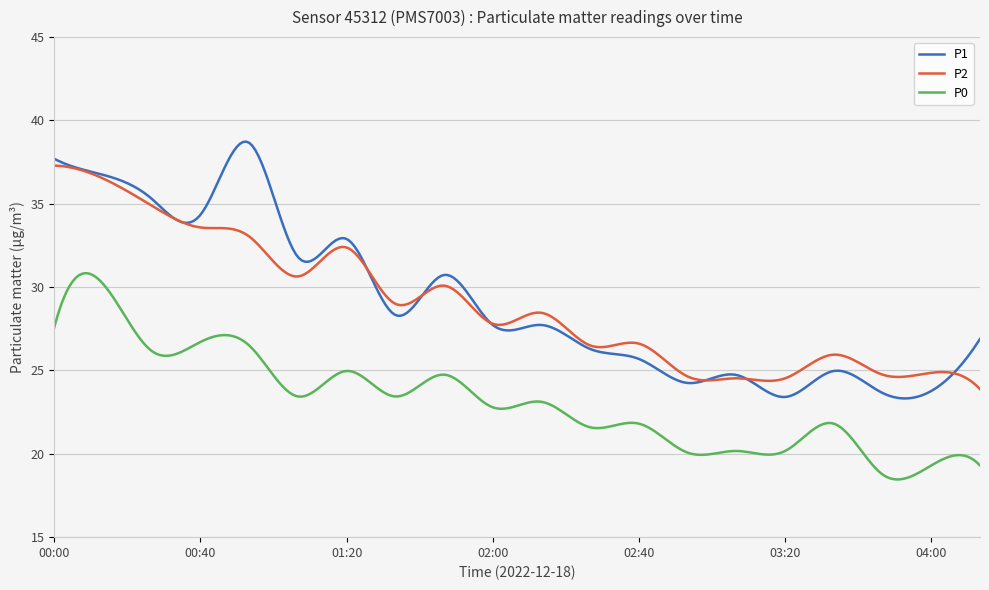

Rank the series by their maximum value, from lowest to highest.

P0, P2, P1